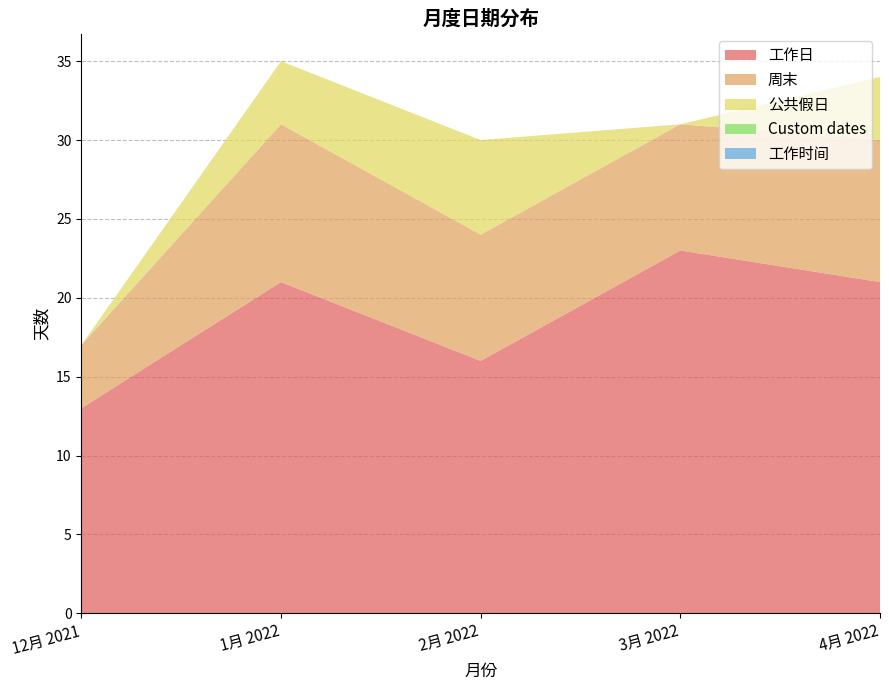

True or false: Custom dates and 周末 intersect in this chart.

False